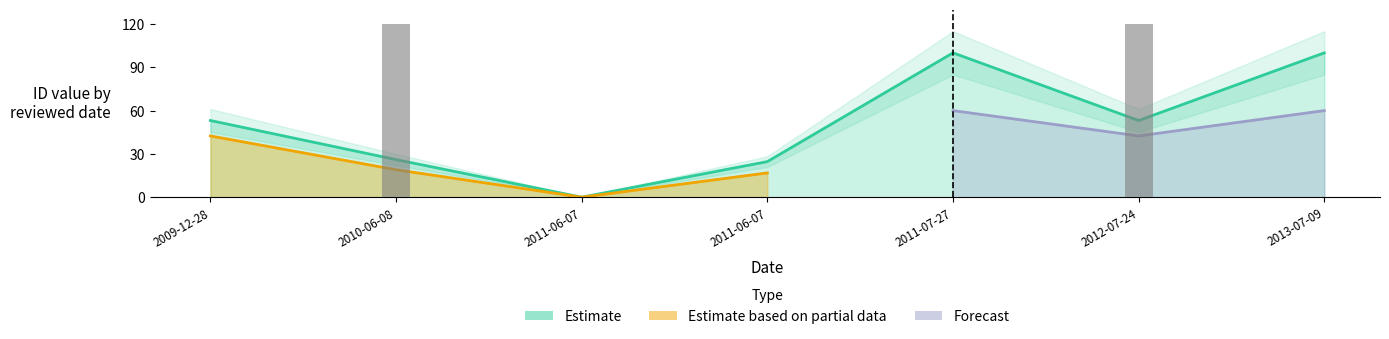

Which label corresponds to the smallest value in the chart?

2011-06-07